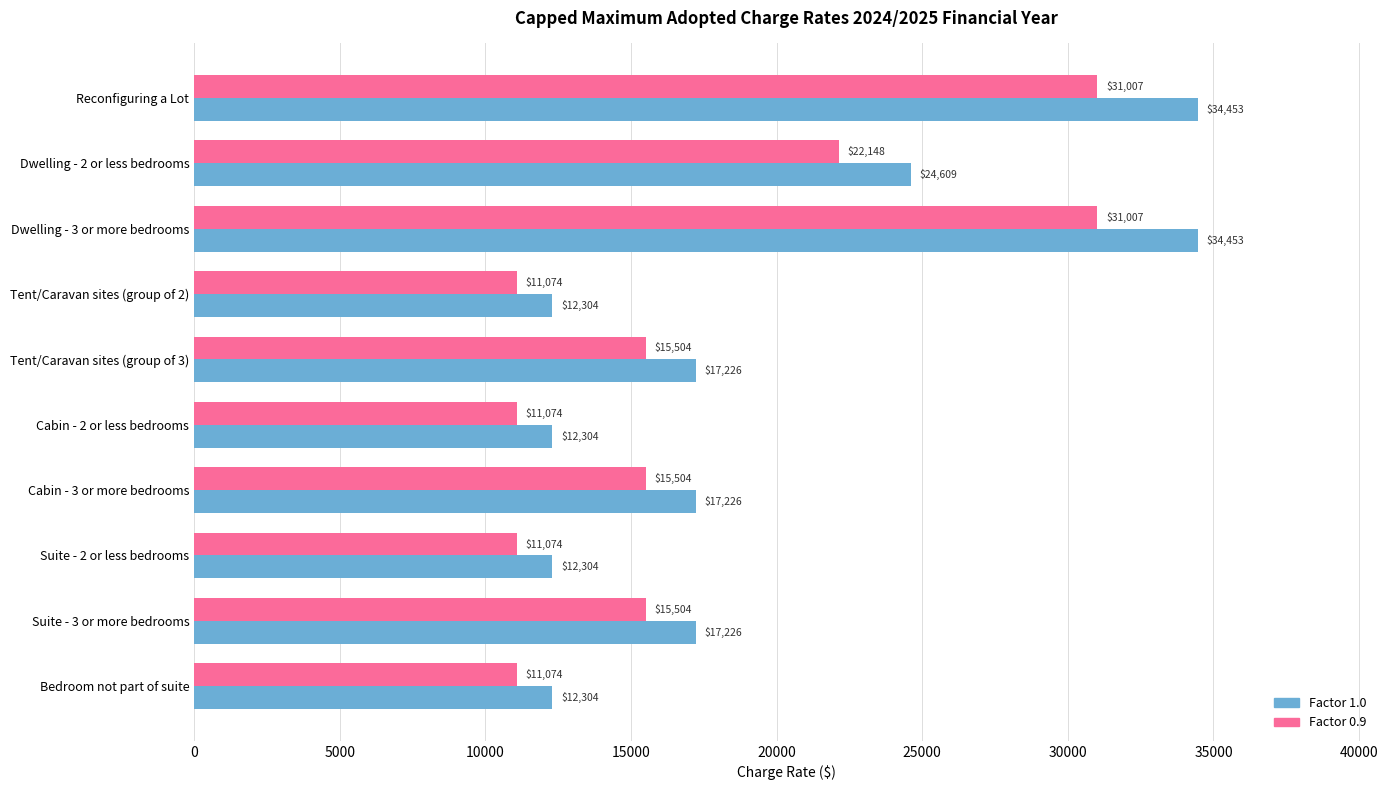

Where is Factor 1.0 nearest to the value 23378?

Dwelling - 2 or less bedrooms